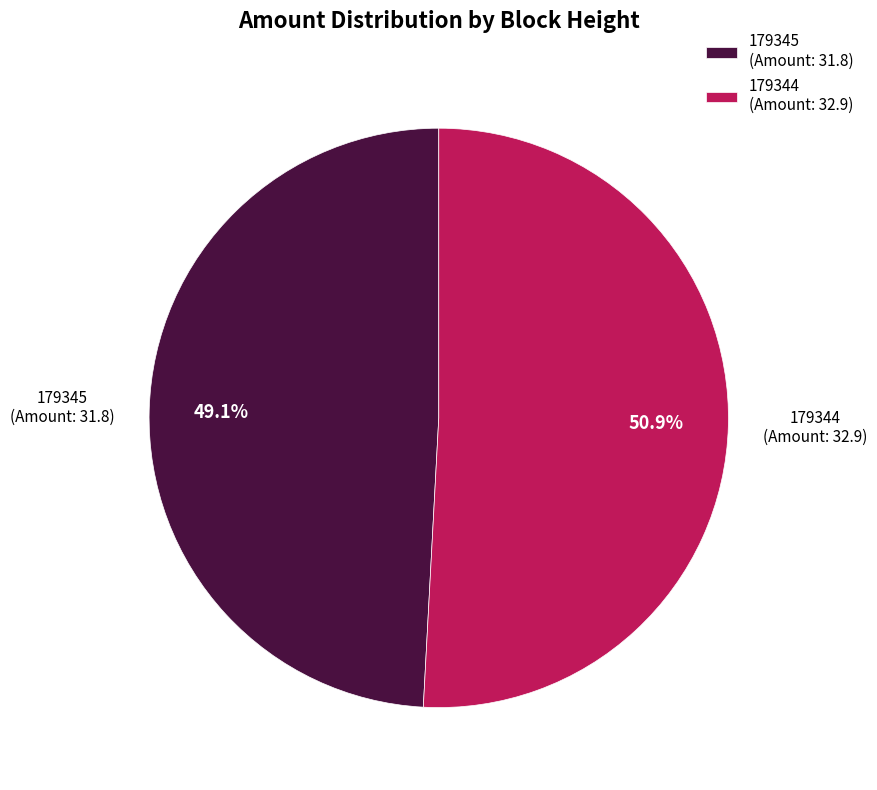

Do 179345 and 179344 together represent more than half of the pie?

Yes